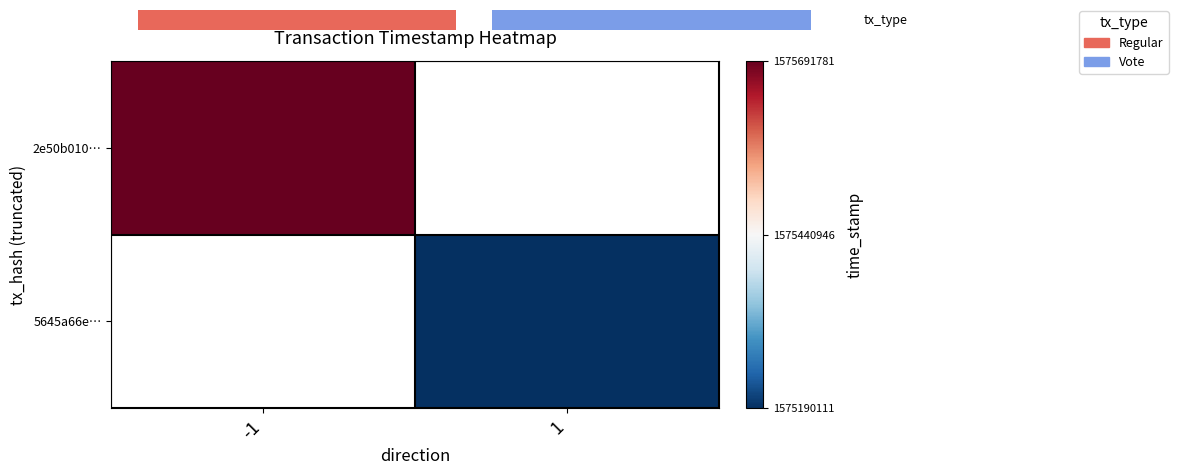

Which label corresponds to the largest value in the chart?

-1